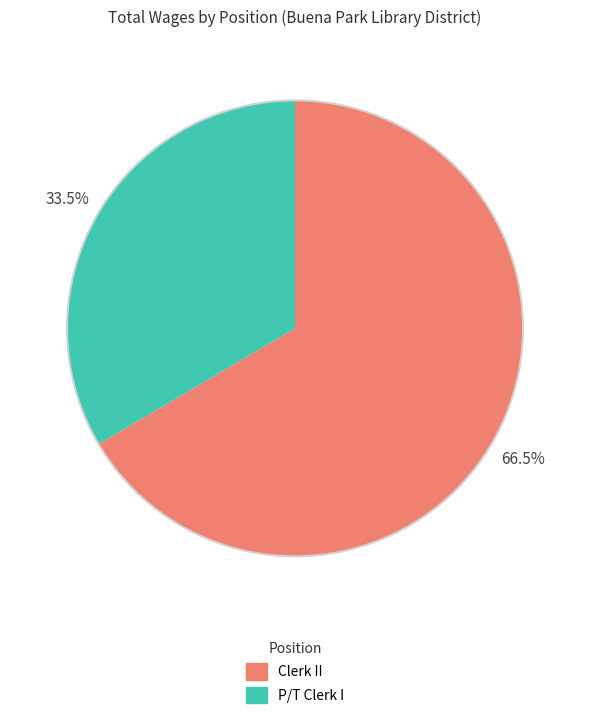

Rank the categories by value from highest to lowest.

Clerk II, P/T Clerk I